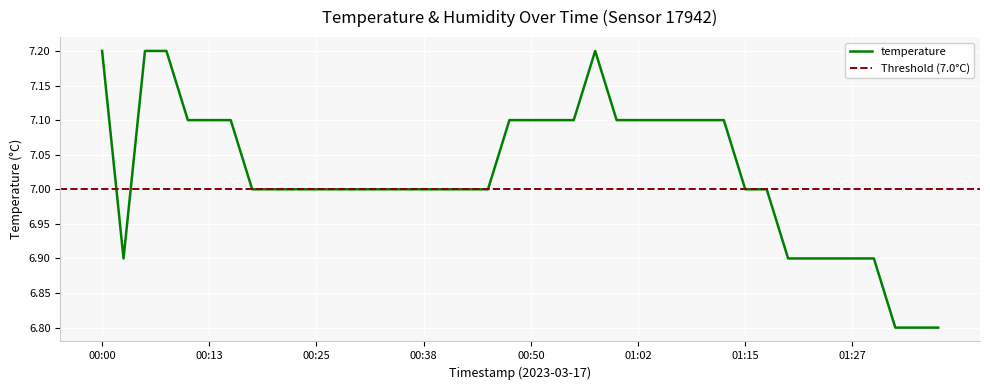

What is the difference between the maximum and minimum values?

0.4